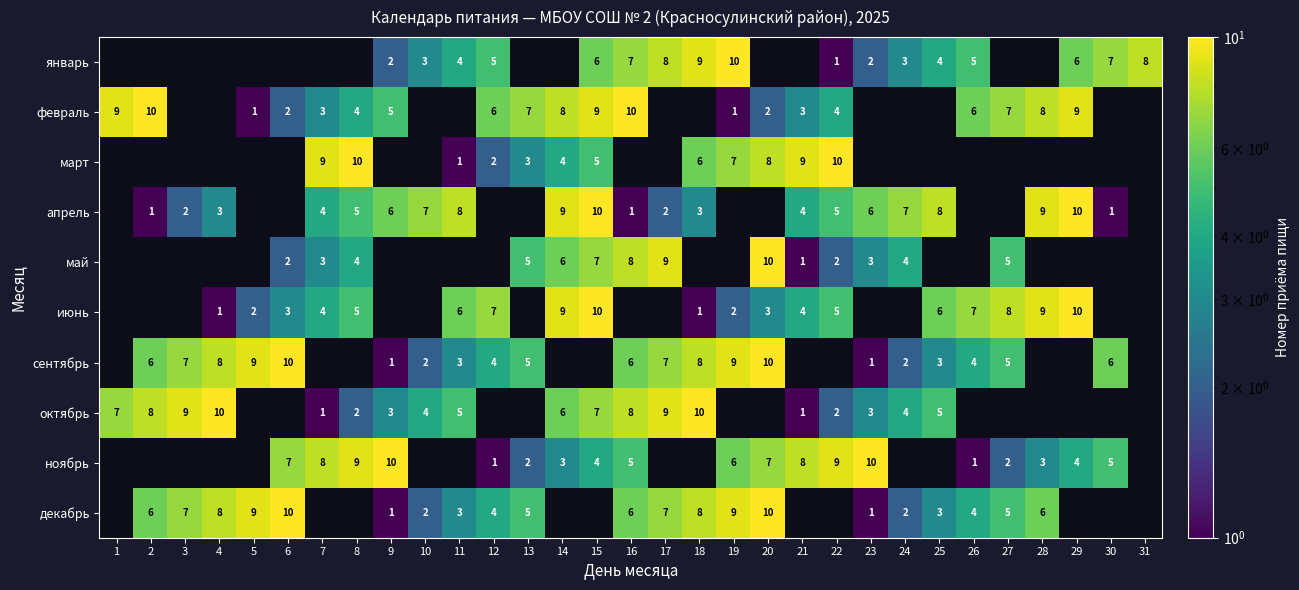

The value of июнь at 22 is 7.5. True or false?

False